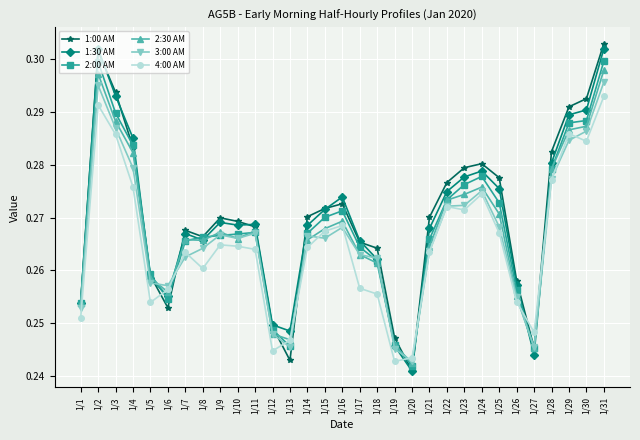

Between 1/15 and 1/25, which series saw the biggest shift?

1:00 AM